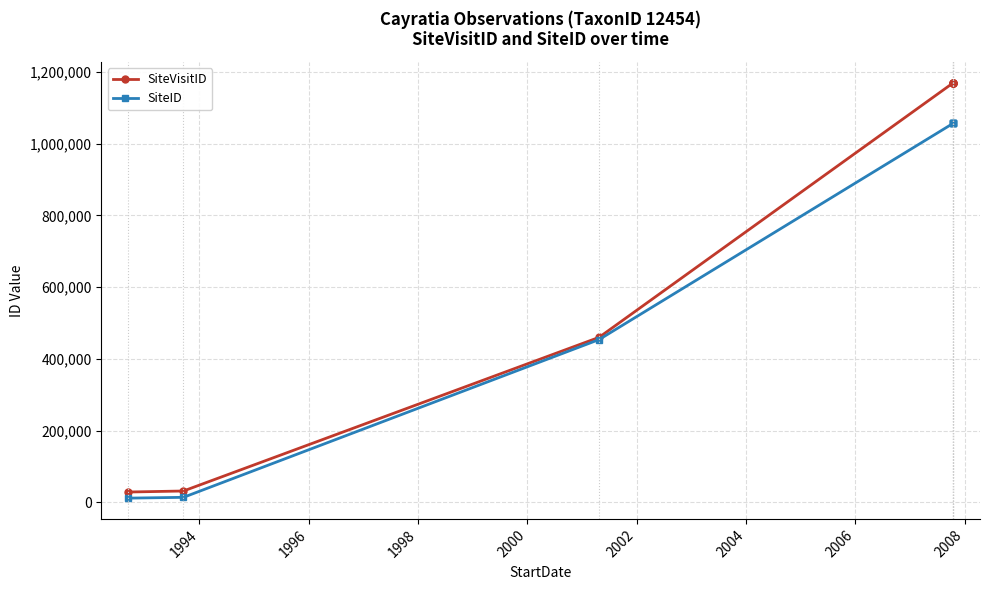

What is the value of the SiteVisitID point at the 6th from the left?

1169433